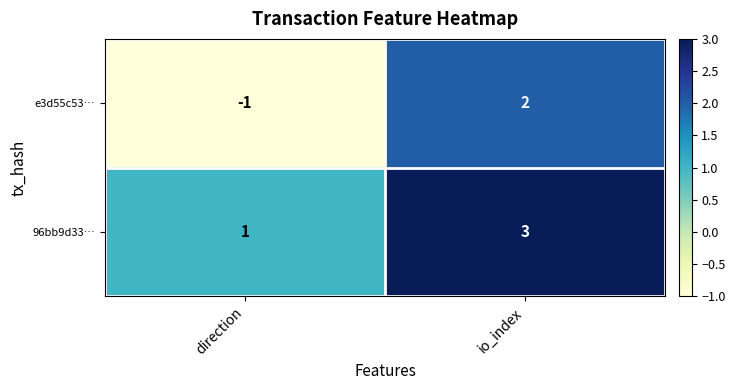

What is the smallest value displayed?

-1